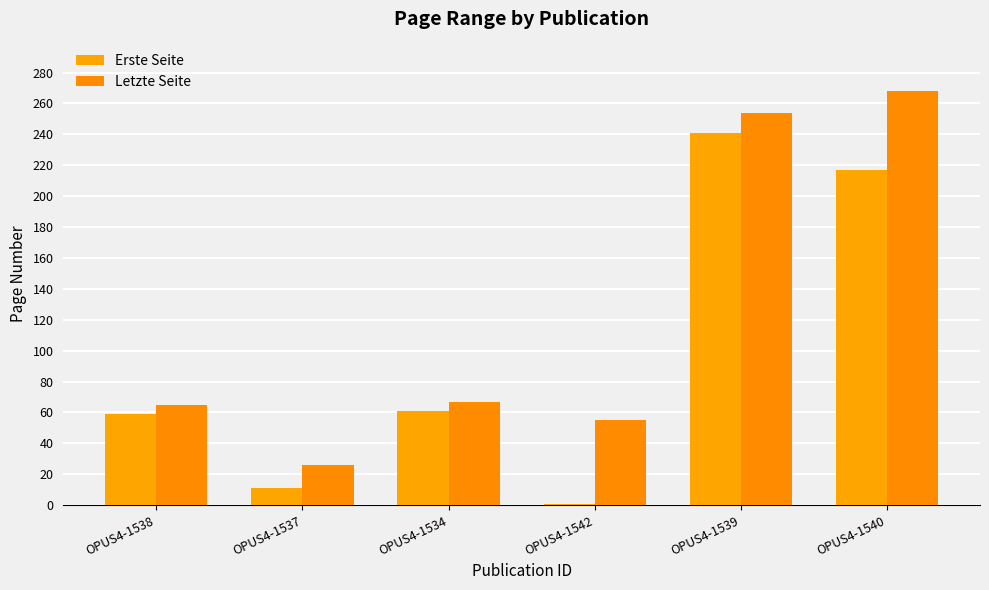

What is the average value of the Erste Seite series?

98